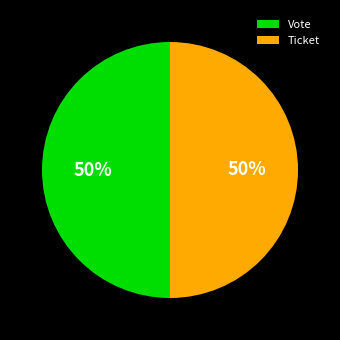

To the nearest percent, what is the difference between the Vote and Ticket slice percentages?

0%